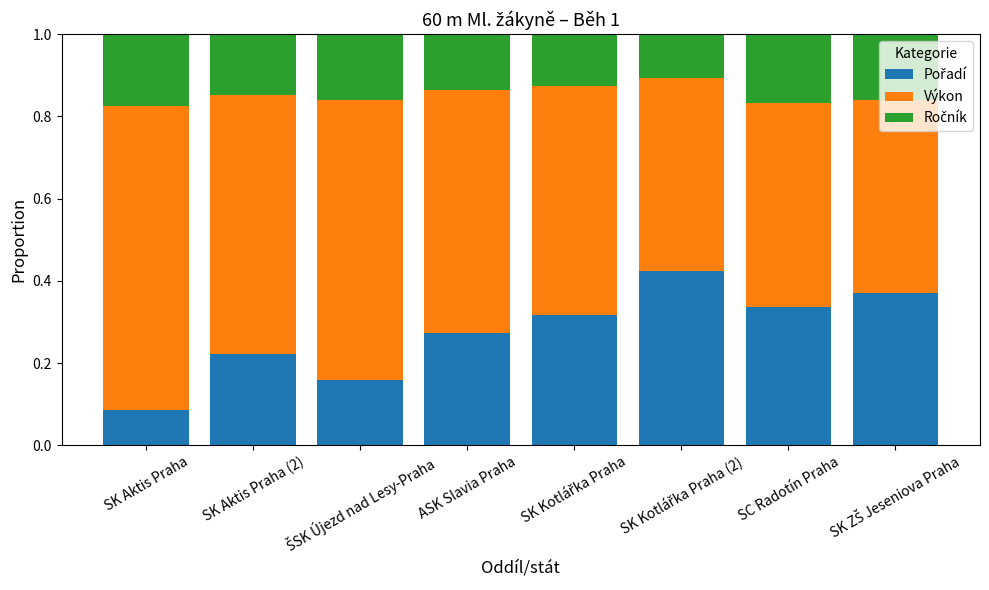

What is the total value across all series at ASK Slavia Praha?

1.0